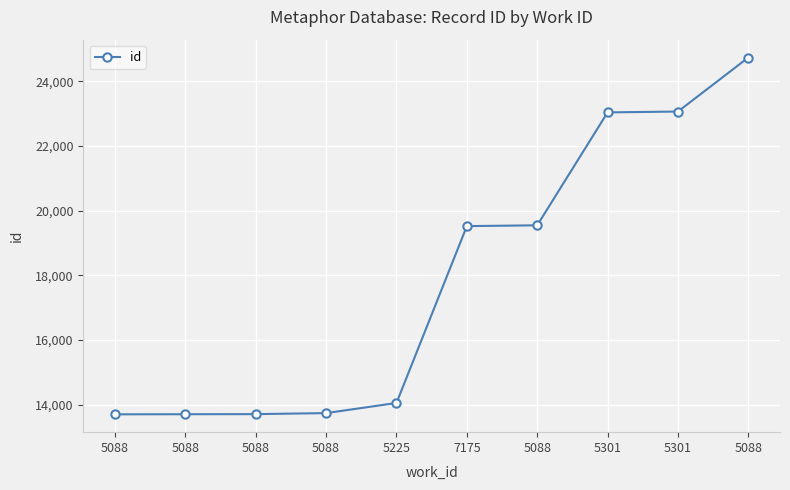

How many values are below 19525?

5